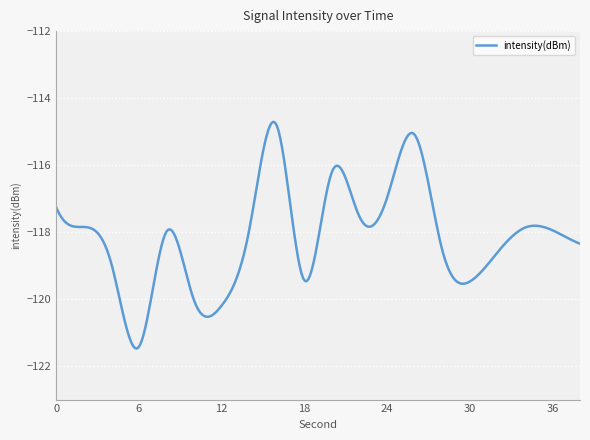

What is the smallest value displayed?

-121.5